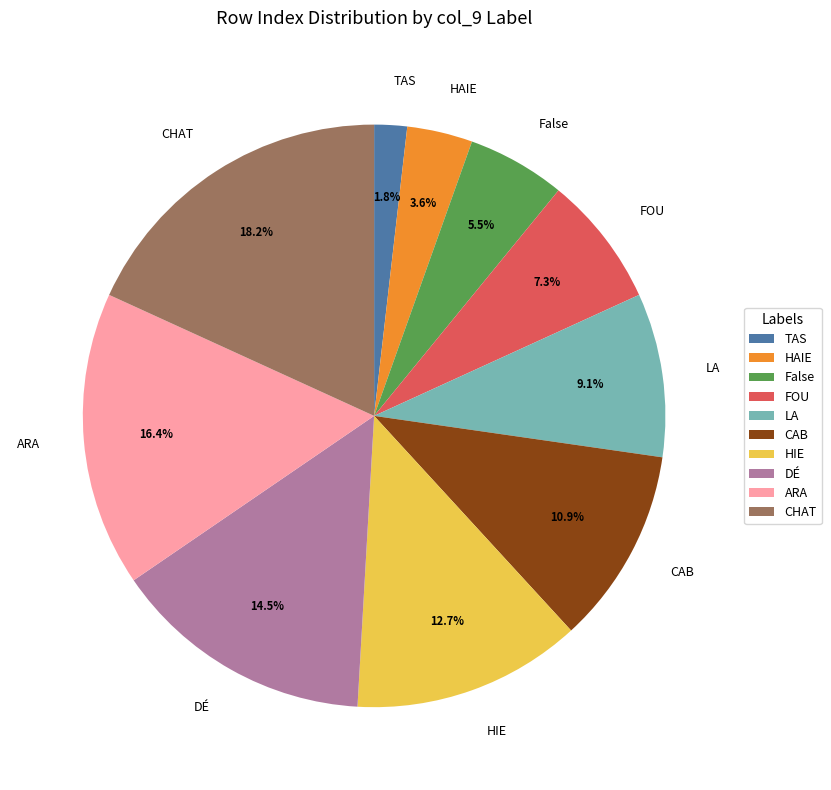

How many slices are in this pie chart?

10